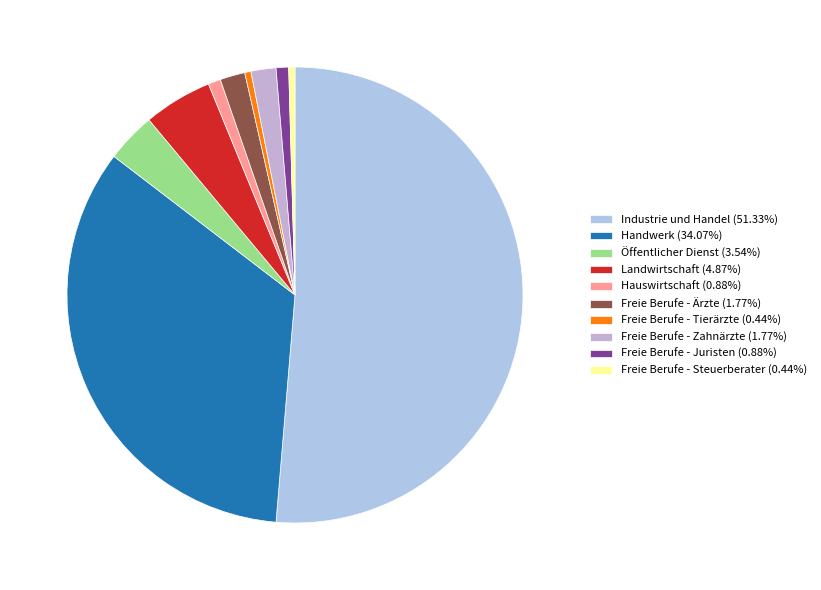

What is the ratio of the value at Freie Berufe - Zahnärzte to the value at Hauswirtschaft?

2.0